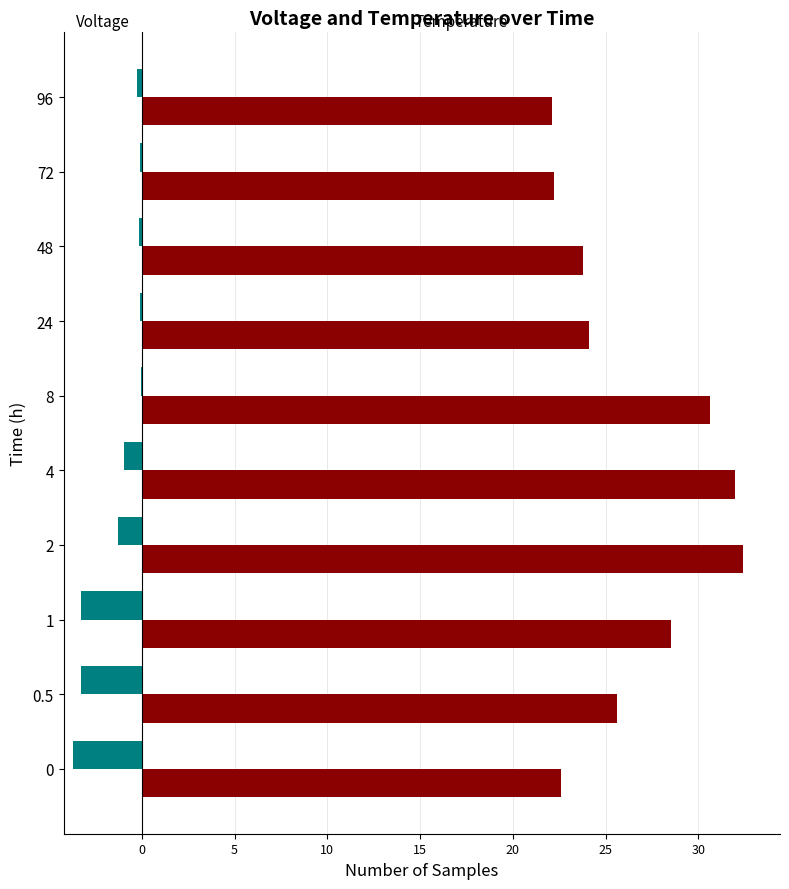

What is the total value across all series at 0?

18.9